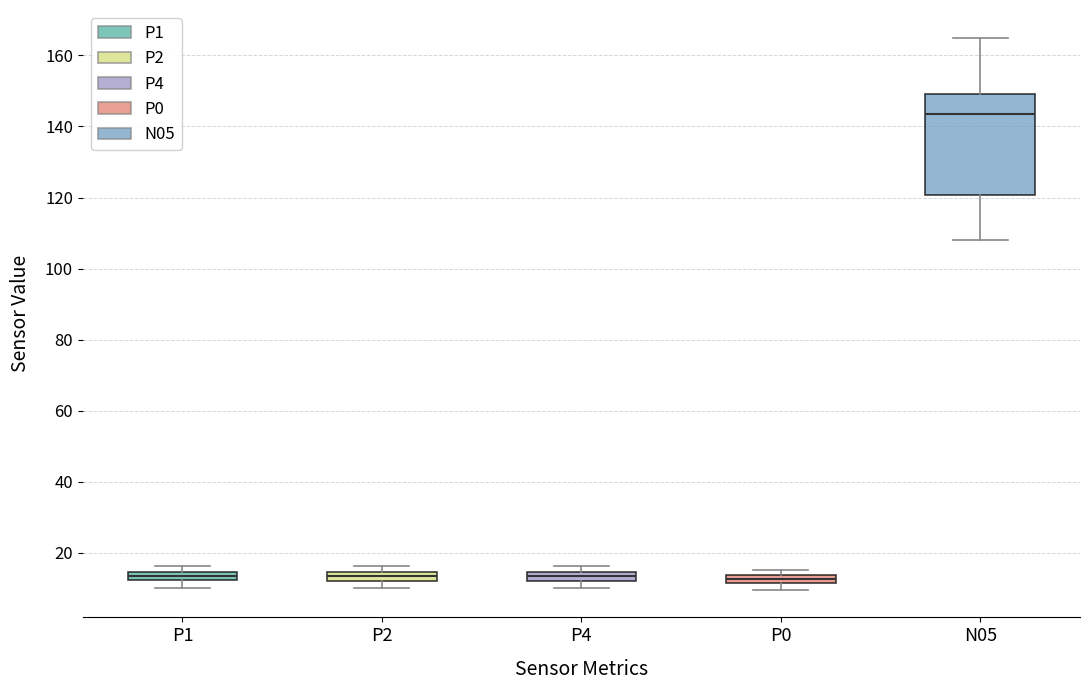

Which box is the tallest, from its lower edge to its upper edge?

N05